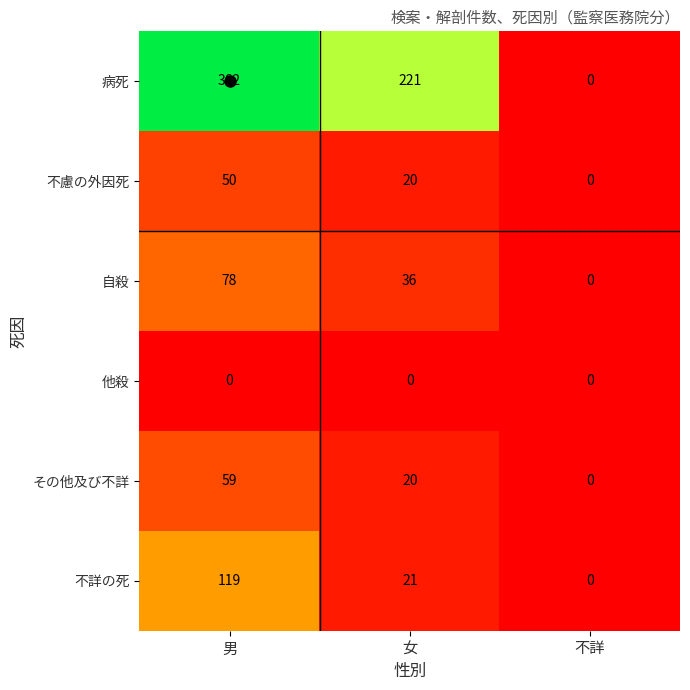

Rank the series by their maximum value, from lowest to highest.

他殺, 不慮の外因死, その他及び不詳, 自殺, 不詳の死, 病死